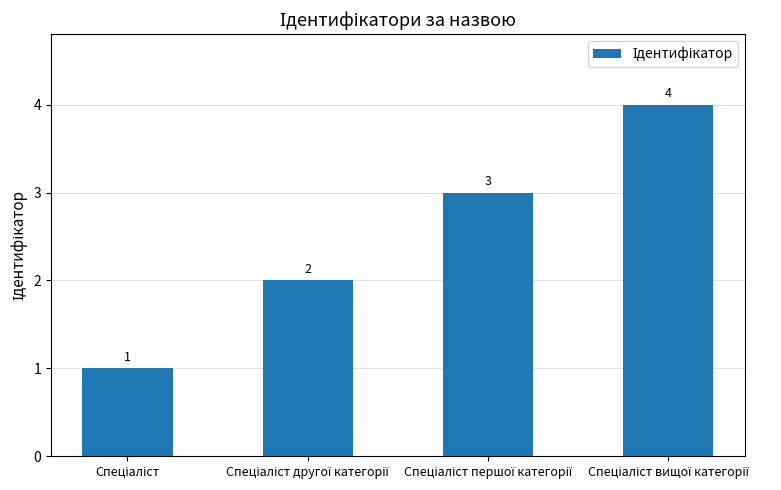

How many values are between 2 and 4?

3